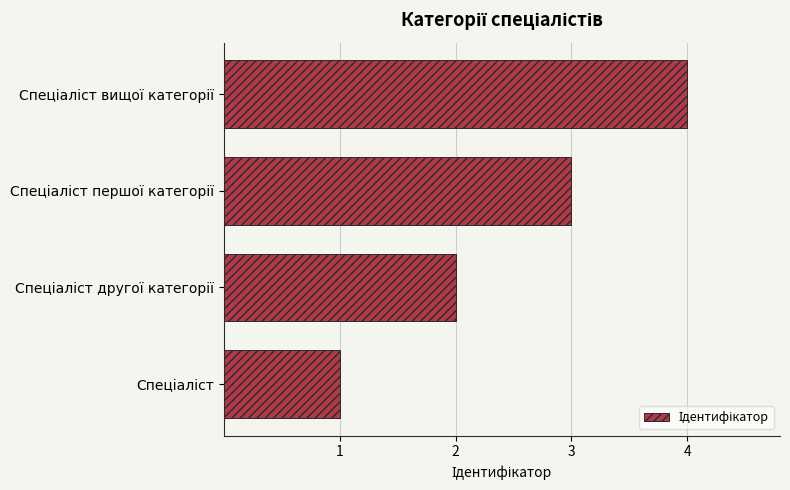

Does the chart contain any negative values?

No